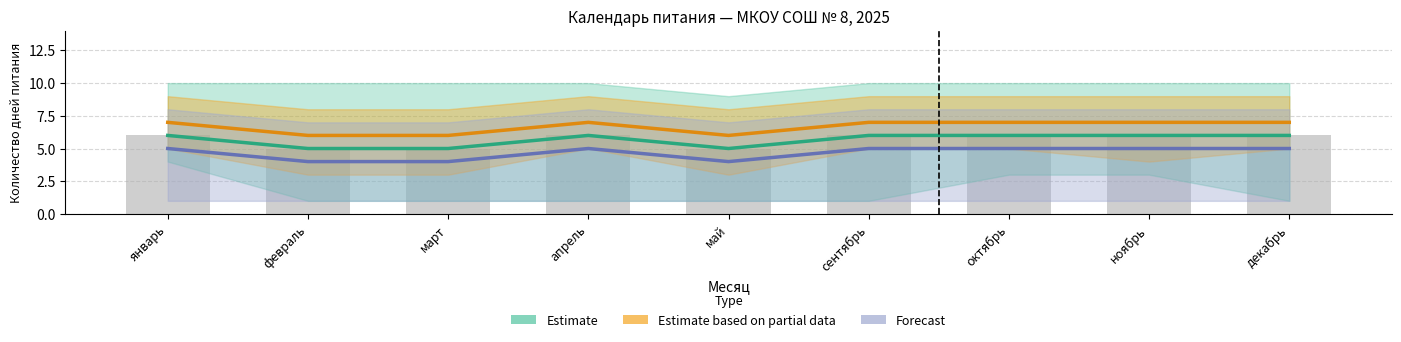

At март, list the series in order from smallest to largest.

Forecast, Estimate, Estimate based on partial data